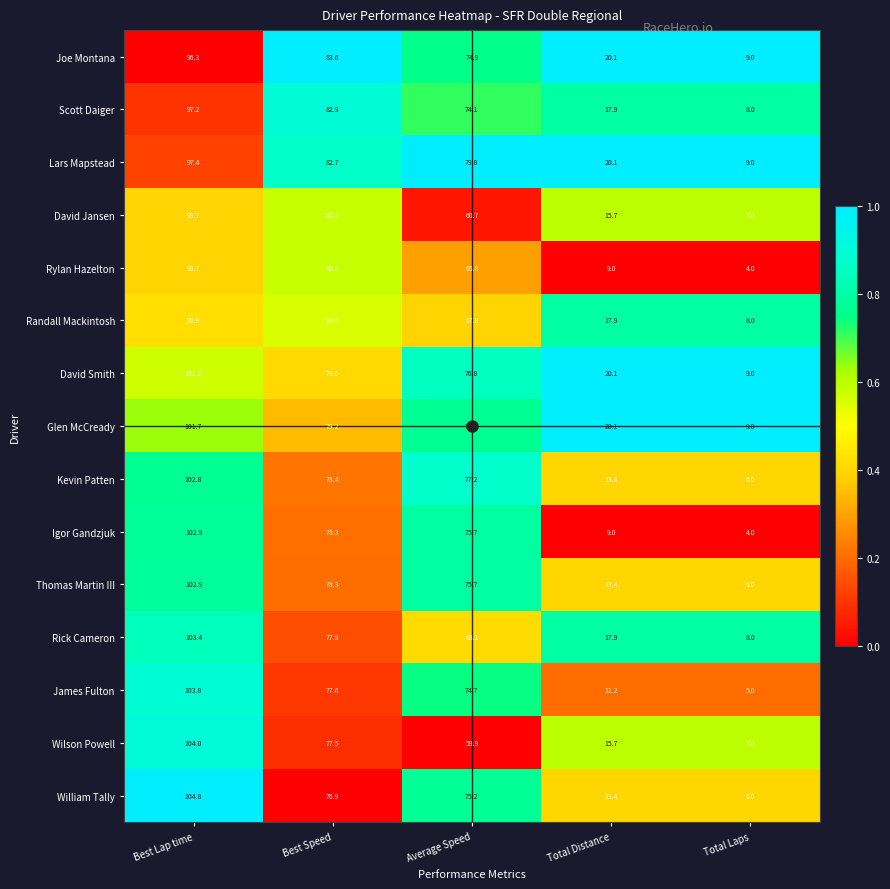

Rank the categories by Rick Cameron value from highest to lowest.

Best Lap time, Best Speed, Average Speed, Total Distance, Total Laps